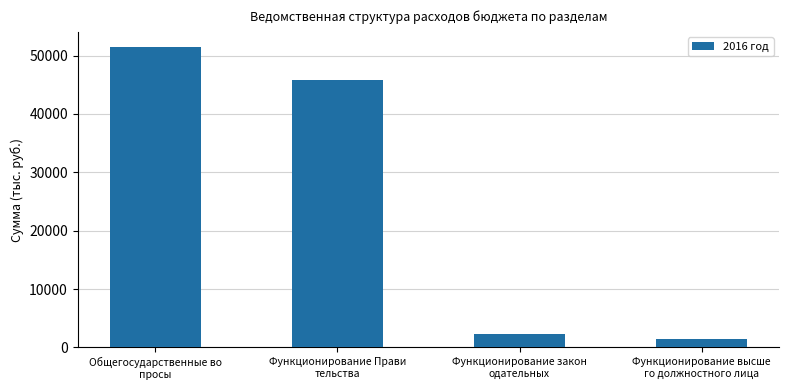

What is the value of the 4th bar from the left?

1437.4